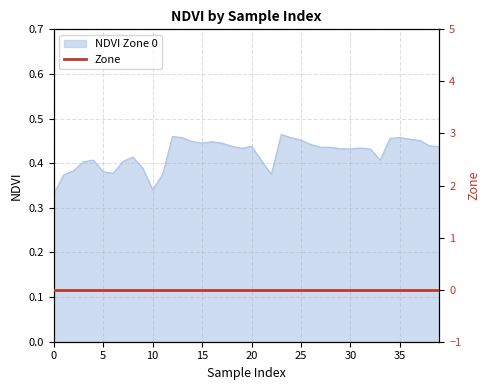

True or false: the data shows 0.2 at 33.

False